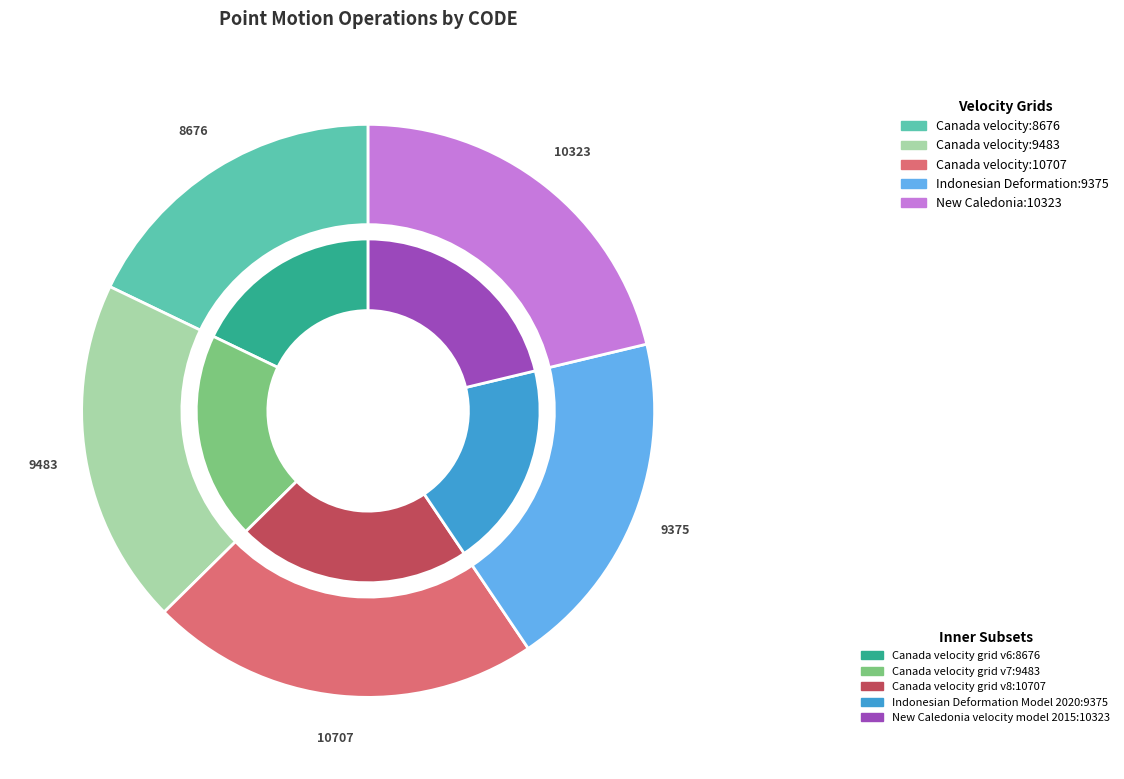

To the nearest percent, what is the average slice percentage?

20%